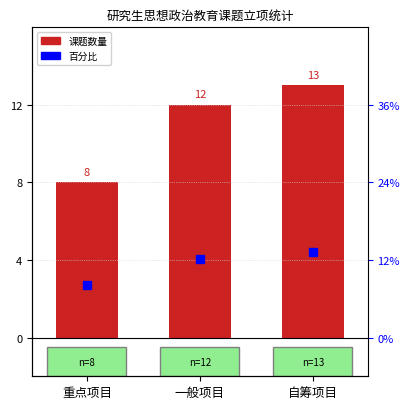

At which category does the chart reach its minimum across all series?

重点项目